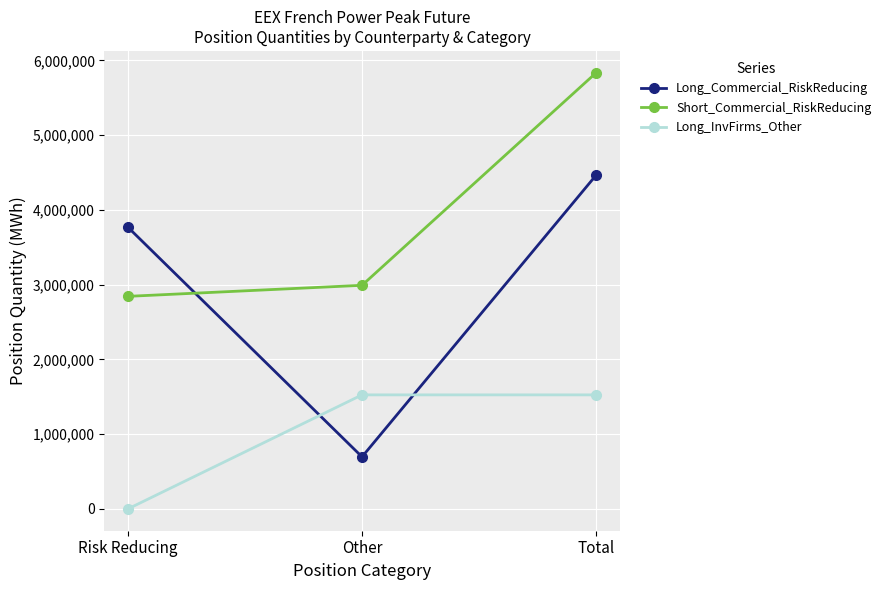

Rank the series by their average value, from lowest to highest.

Long_InvFirms_Other, Long_Commercial_RiskReducing, Short_Commercial_RiskReducing